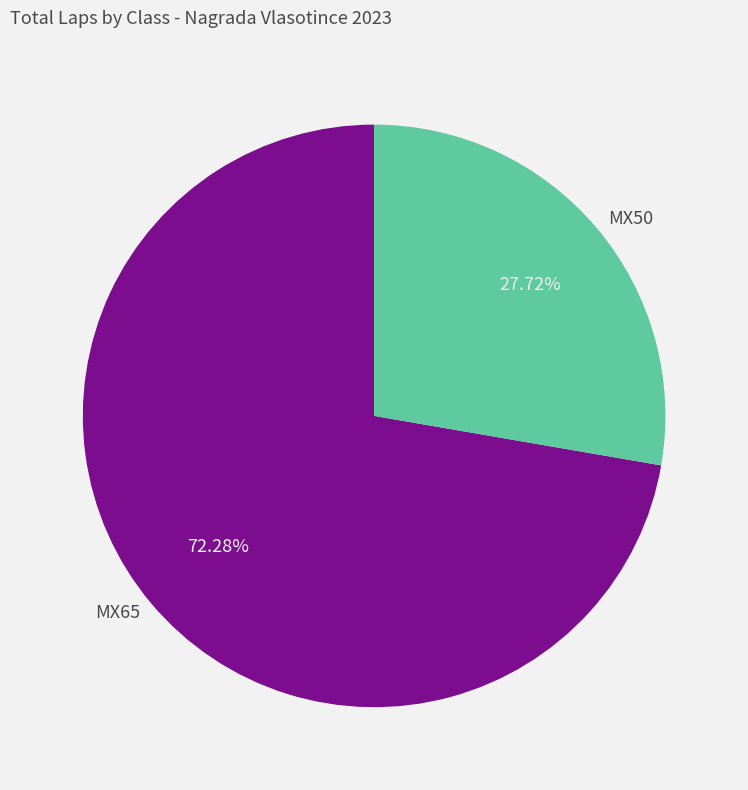

Do MX50 and MX65 together represent more than half of the pie?

Yes